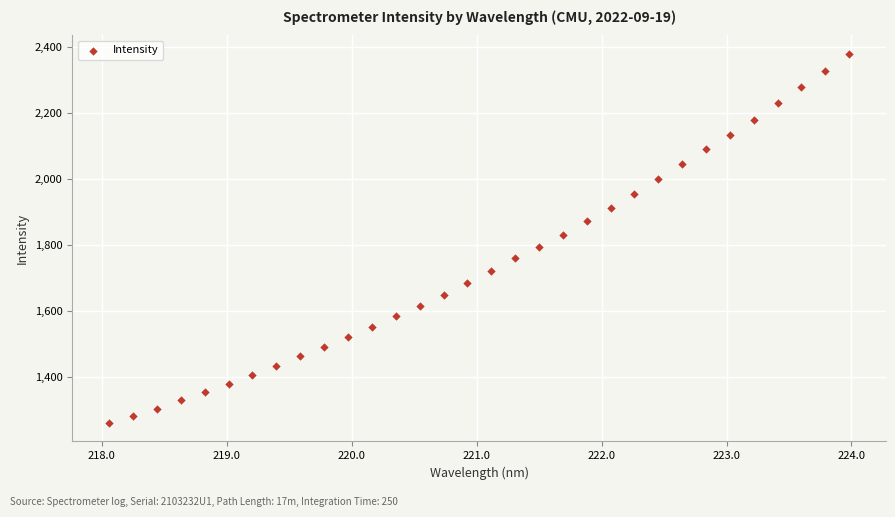

What is the range of Y values (max minus min)?

1117.6